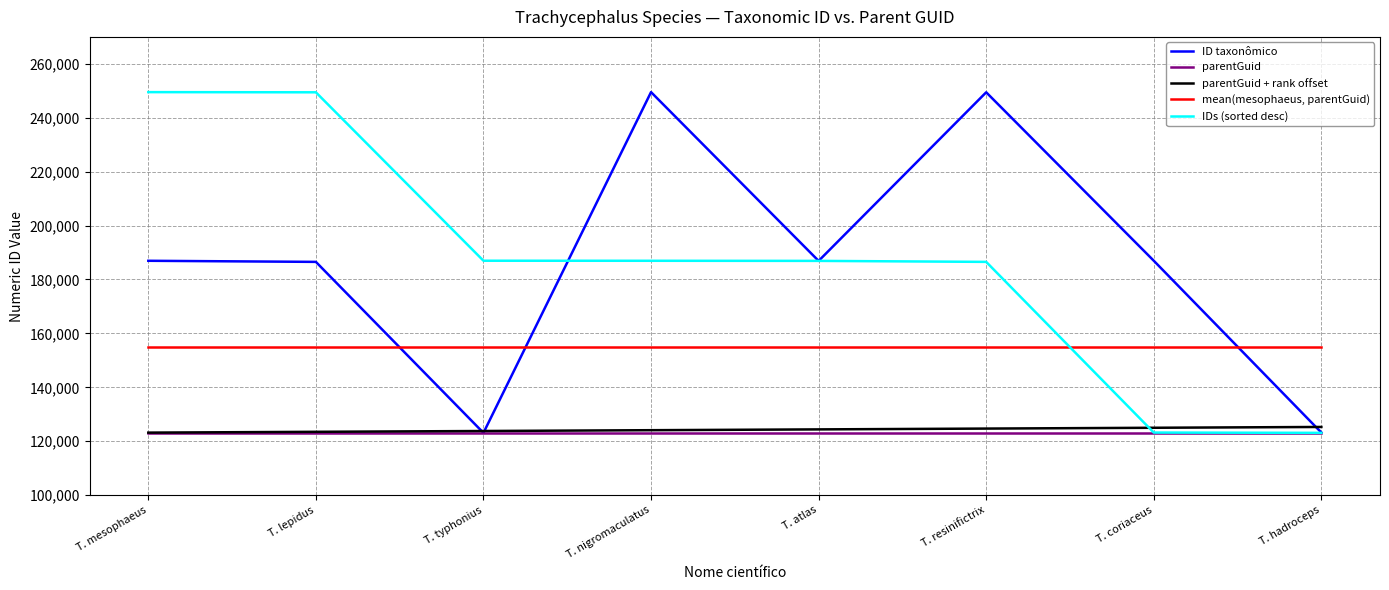

True or false: IDs (sorted desc) and parentGuid + rank offset intersect in this chart.

True